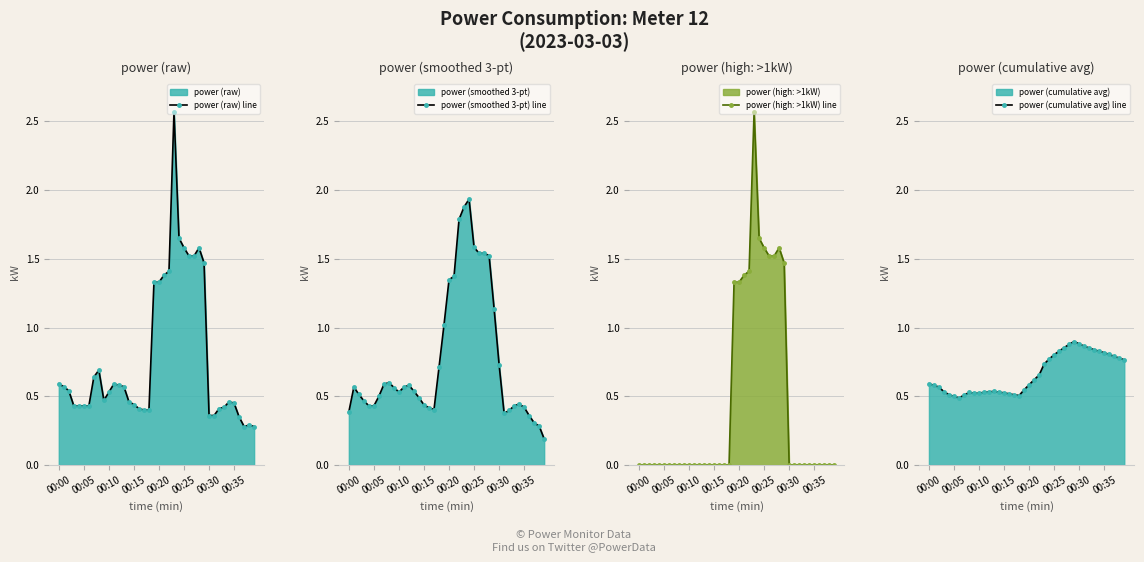

What is the difference between the maximum and second lowest values in the power (raw) line series?

2.3